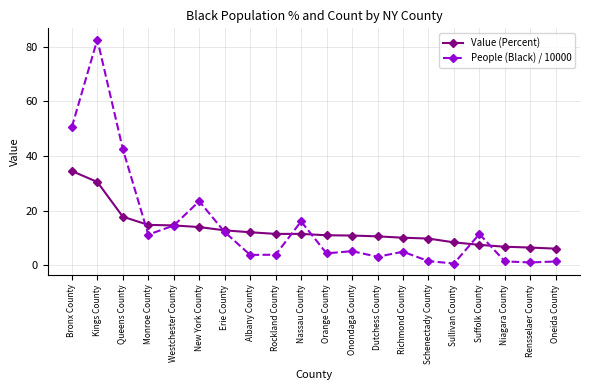

Which label corresponds to the largest value in the chart?

Kings County